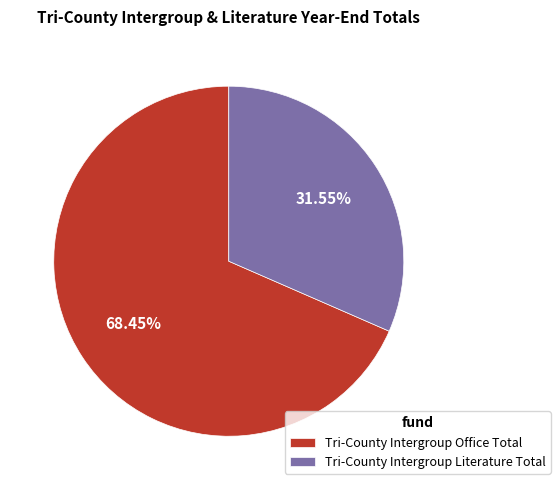

True or false: Tri-County Intergroup Office Total accounts for 58% of the total.

False